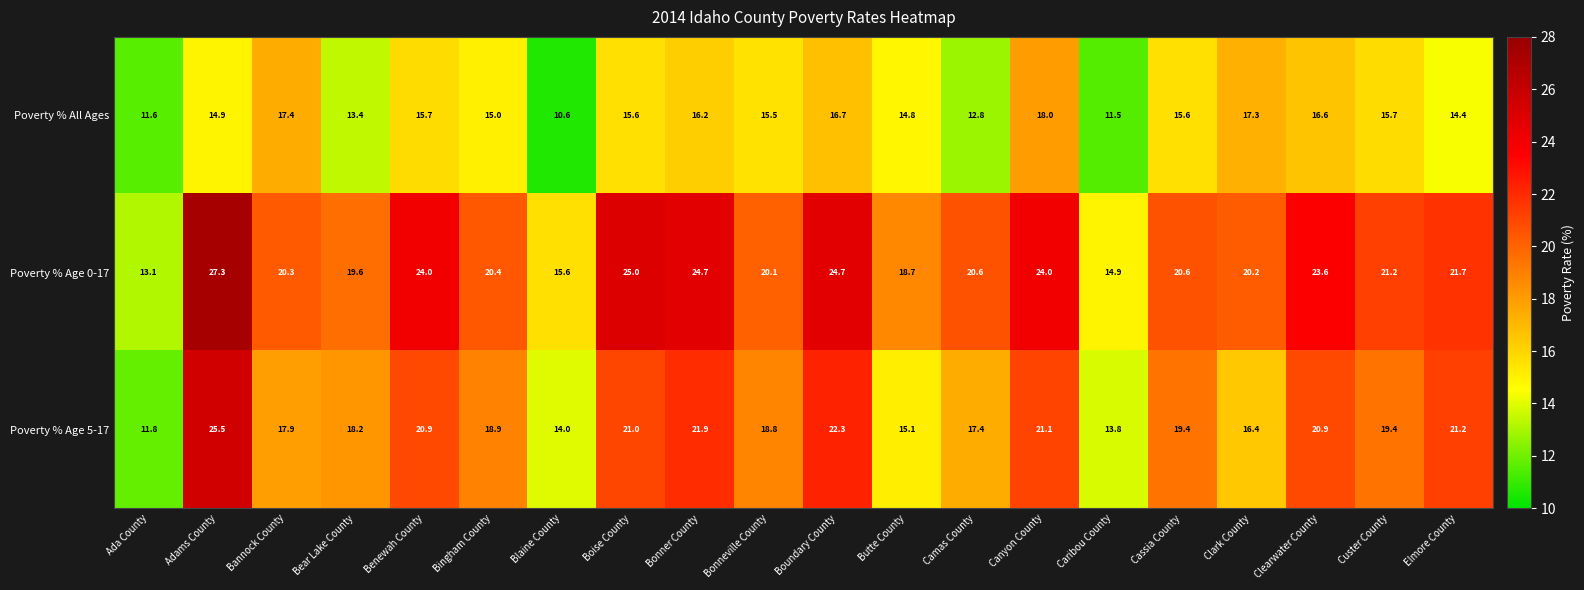

What is the sum of all Poverty % All Ages values?

299.3